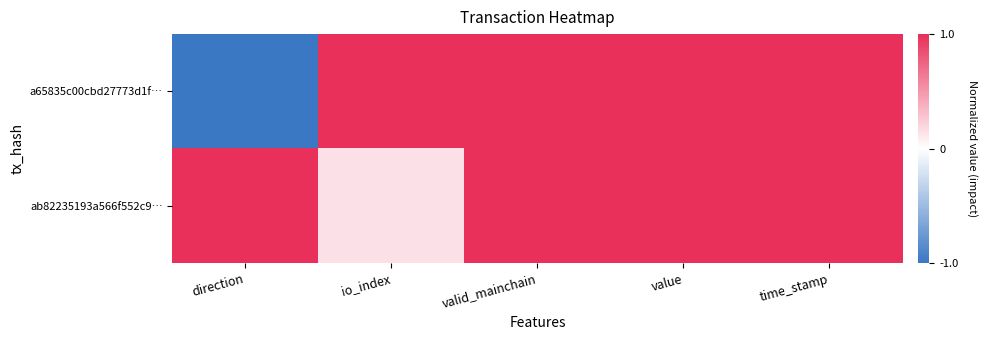

Reading right to left, what are all the values shown in this chart?

a65835c00cbd27773d1f…: time_stamp=1.0	value=1.0	valid_mainchain=1.0	io_index=1.0	direction=-1.0
ab82235193a566f552c9…: time_stamp=1.0	value=1.0	valid_mainchain=1.0	io_index=0.1	direction=1.0